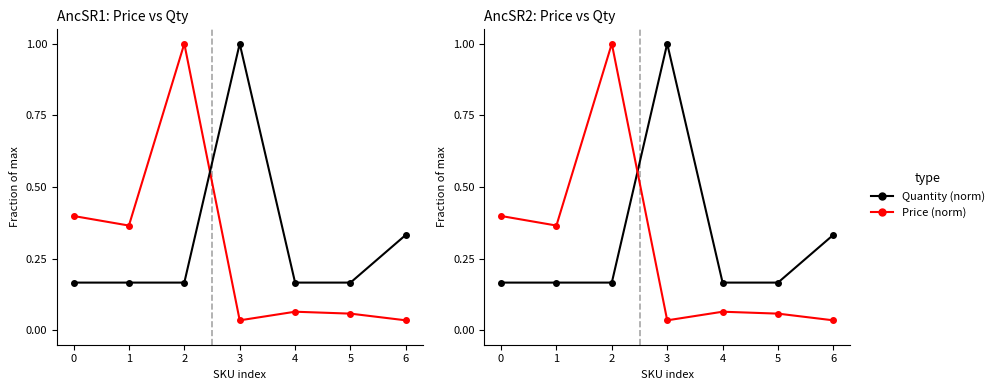

Reading left to right, what are all the values shown in this chart?

Price (norm): 0=0.4	1=0.4	2=1.0	3=0.0	4=0.1	5=0.1	6=0.0
Quantity (norm): 0=0.2	1=0.2	2=0.2	3=1.0	4=0.2	5=0.2	6=0.3